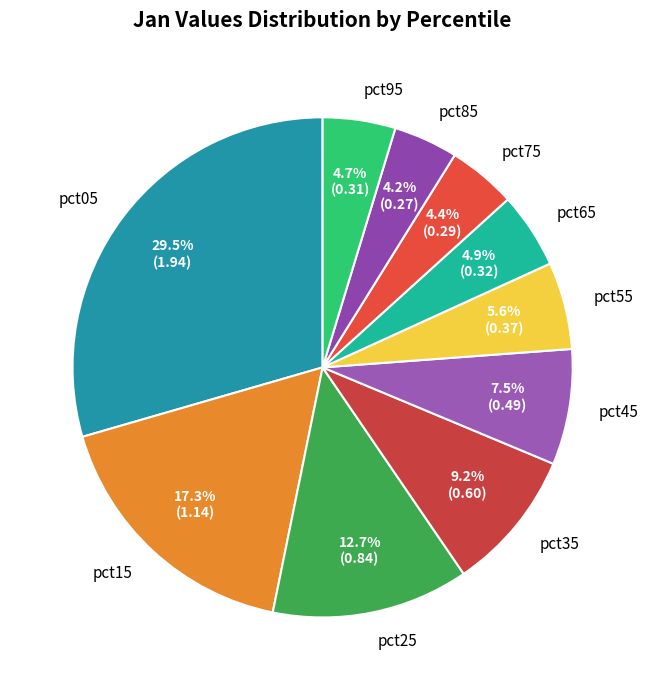

How many segments does this pie chart have?

10